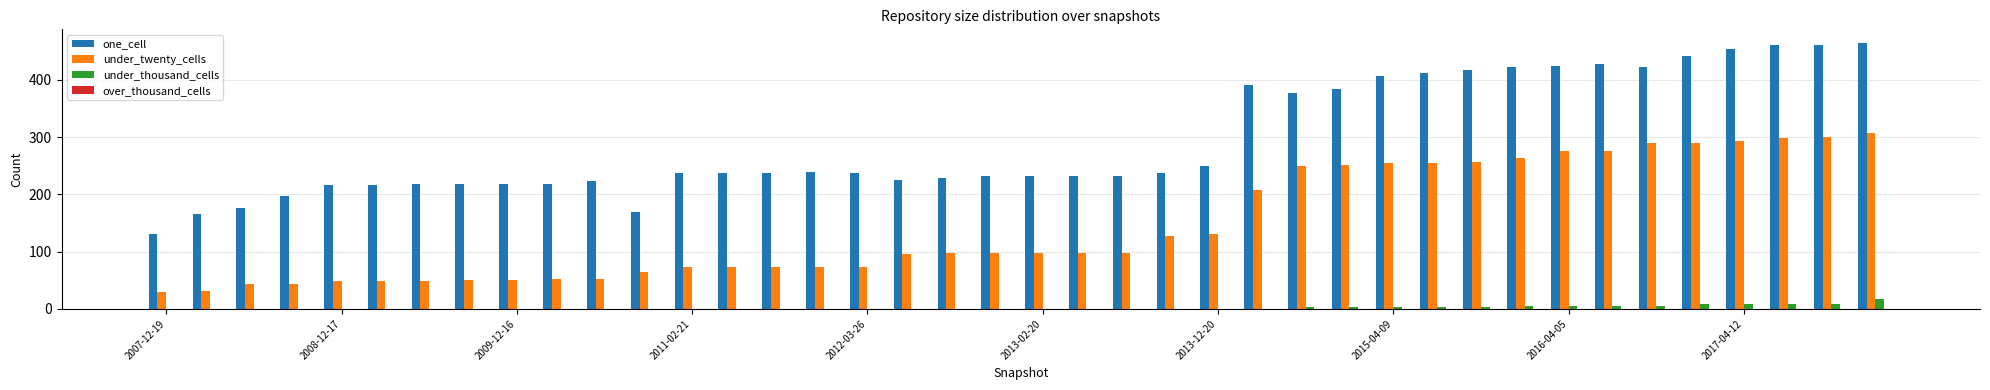

What is the sum of all under_thousand_cells values?

88